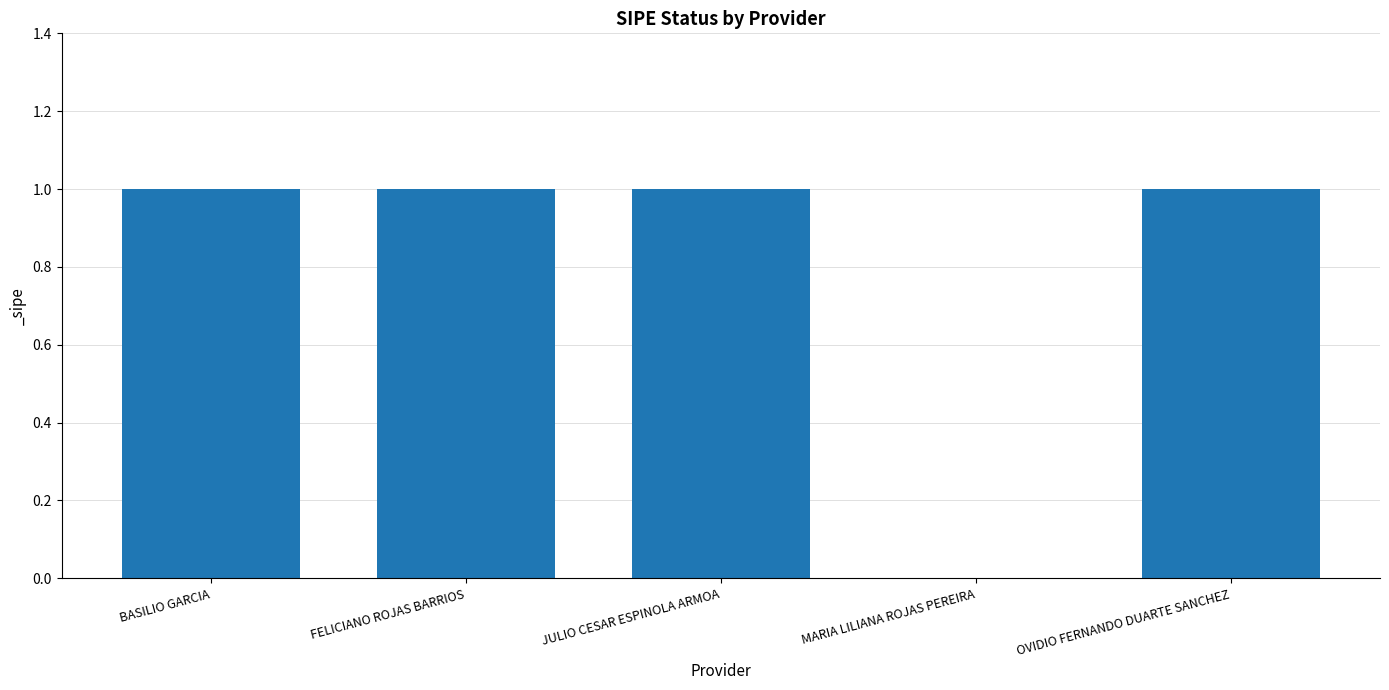

Approximately how many times larger is the value at FELICIANO ROJAS BARRIOS compared to BASILIO GARCIA?

1.0